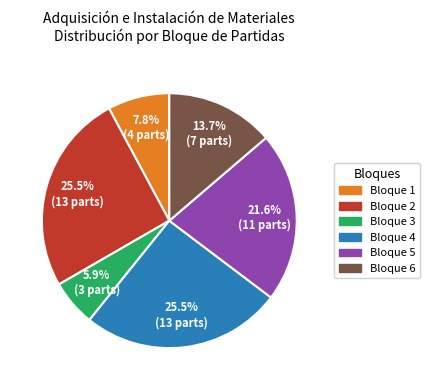

To the nearest percent, what is the average slice percentage?

17%